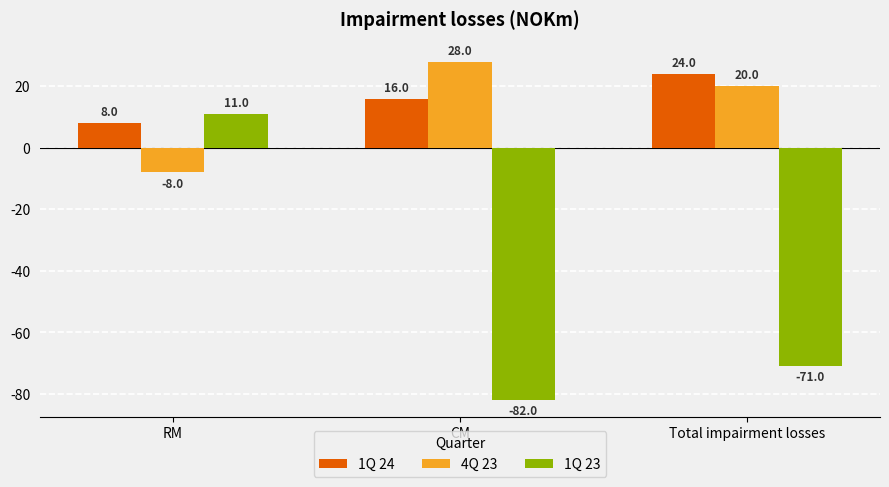

What value does the 4Q 23 series have at Total impairment losses, to the nearest 5?

20